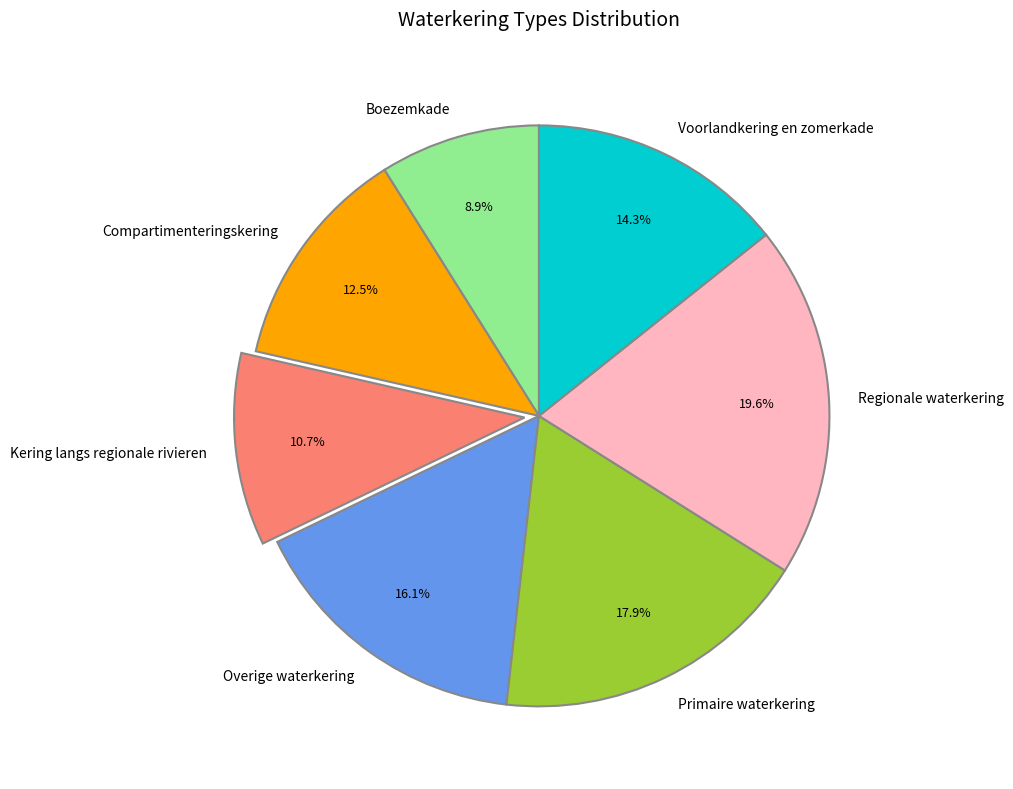

What is the ratio of the value at Overige waterkering to the value at Voorlandkering en zomerkade?

1.1